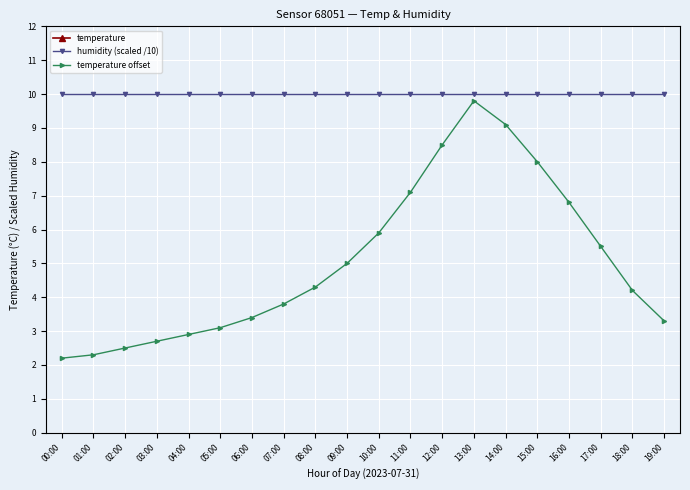

What is the sum of the humidity (scaled /10) values at 16:00 and 13:00?

20.0